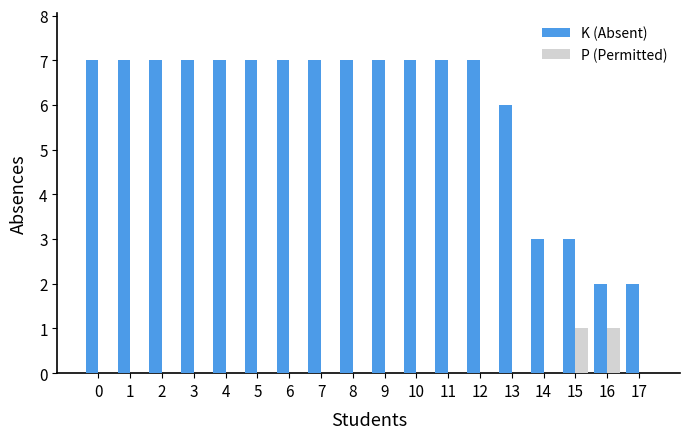

How many groups of bars are there?

18